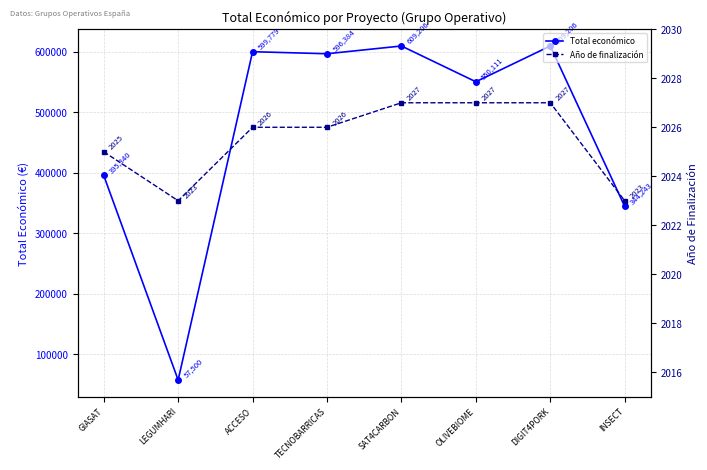

What is the difference between the Total económico values at DIGIT4PORK and ACCESO?

9427